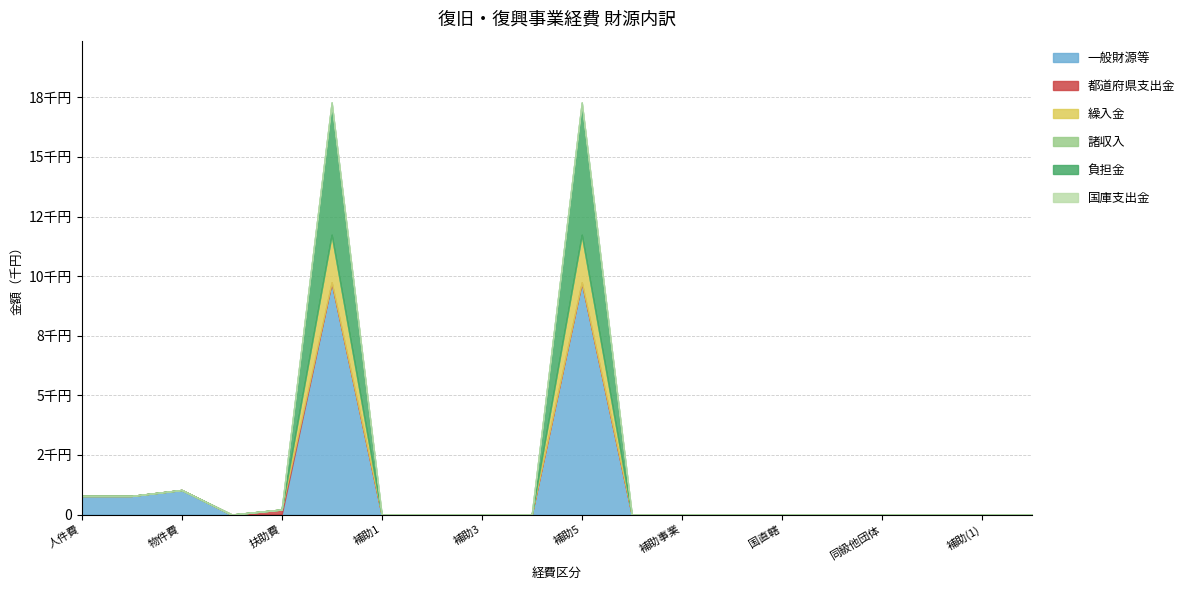

How many lines are shown in the chart?

6